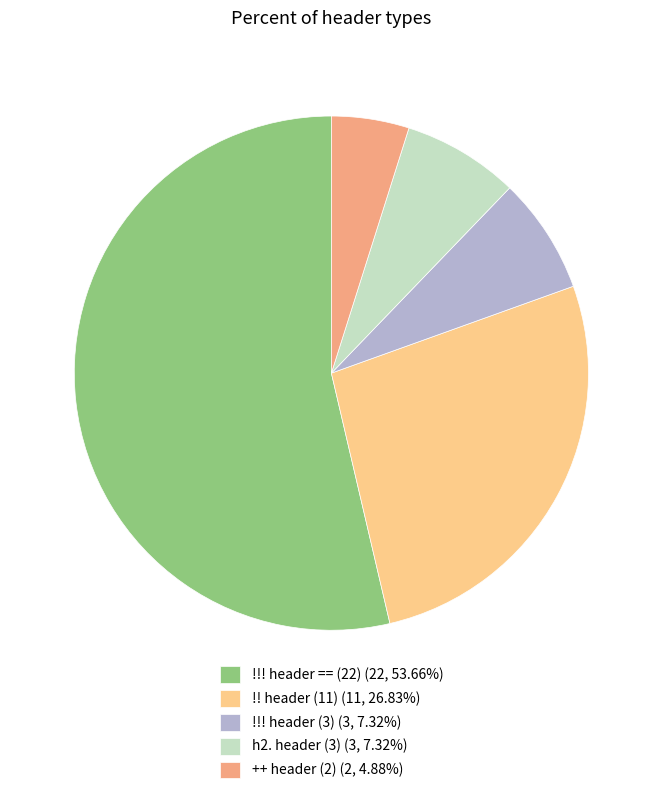

Combined, do h2. header (3) (3, 7.32%) and !!! header (3) (3, 7.32%) account for over 50%?

No